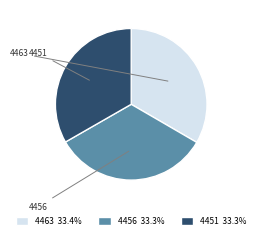

Count the number of slices in the pie.

3